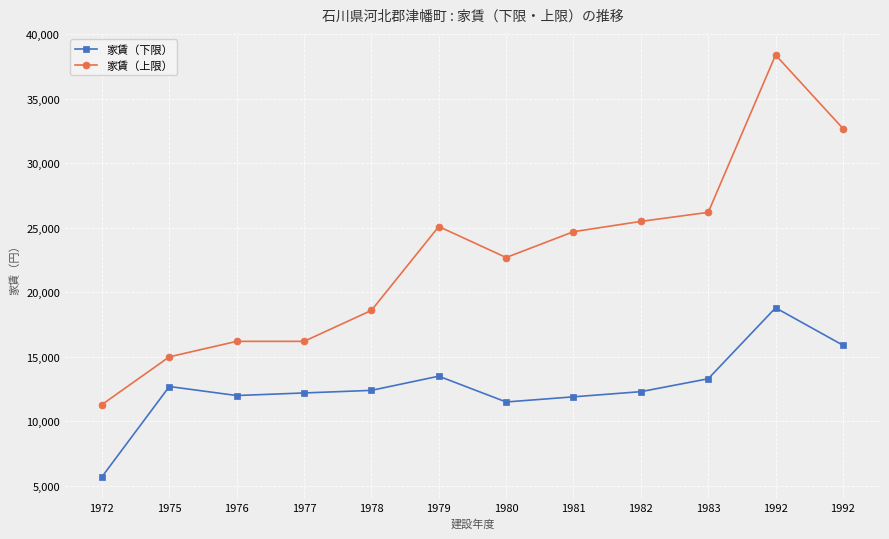

Is this an area chart (filled region under the line)?

No